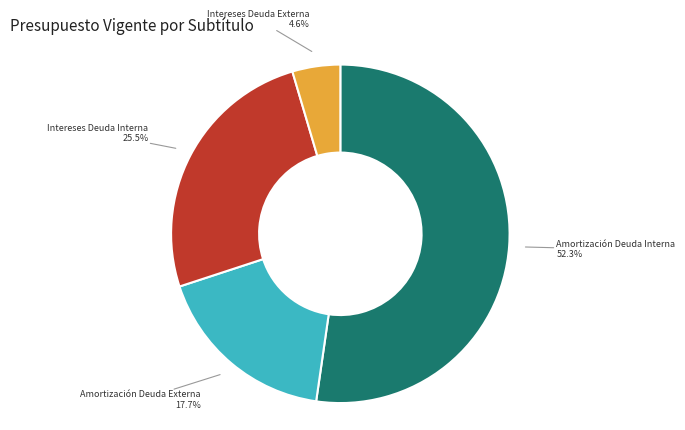

Is there any slice that represents more than half of the pie?

Yes